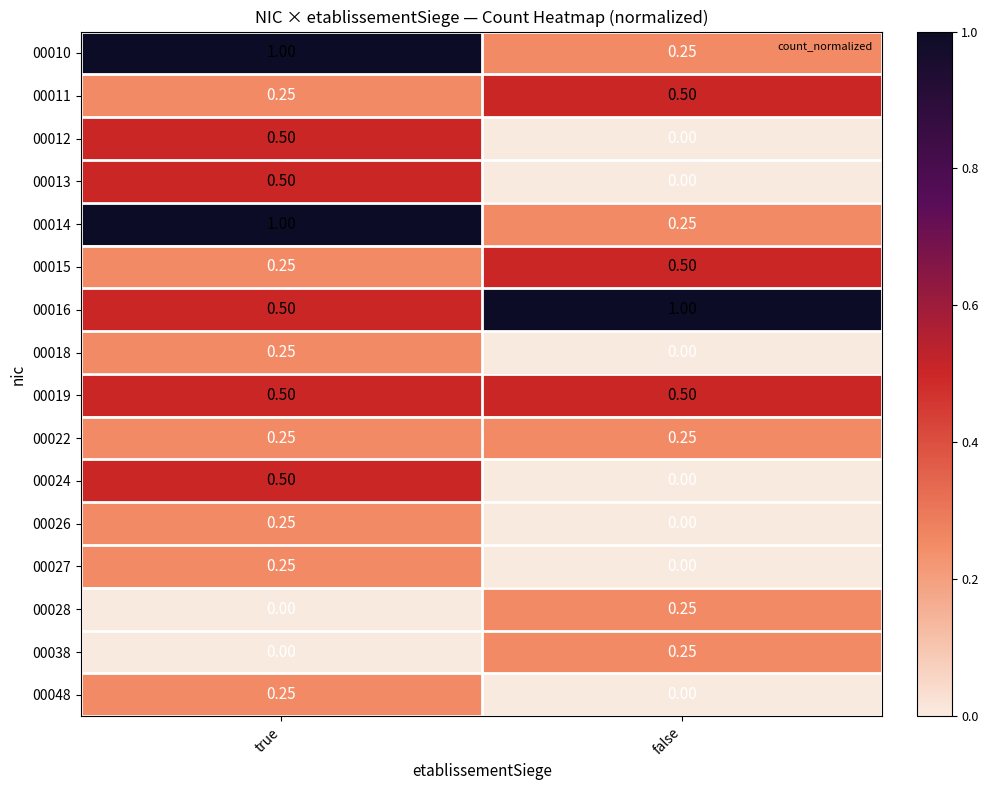

How many series are shown in this chart?

16